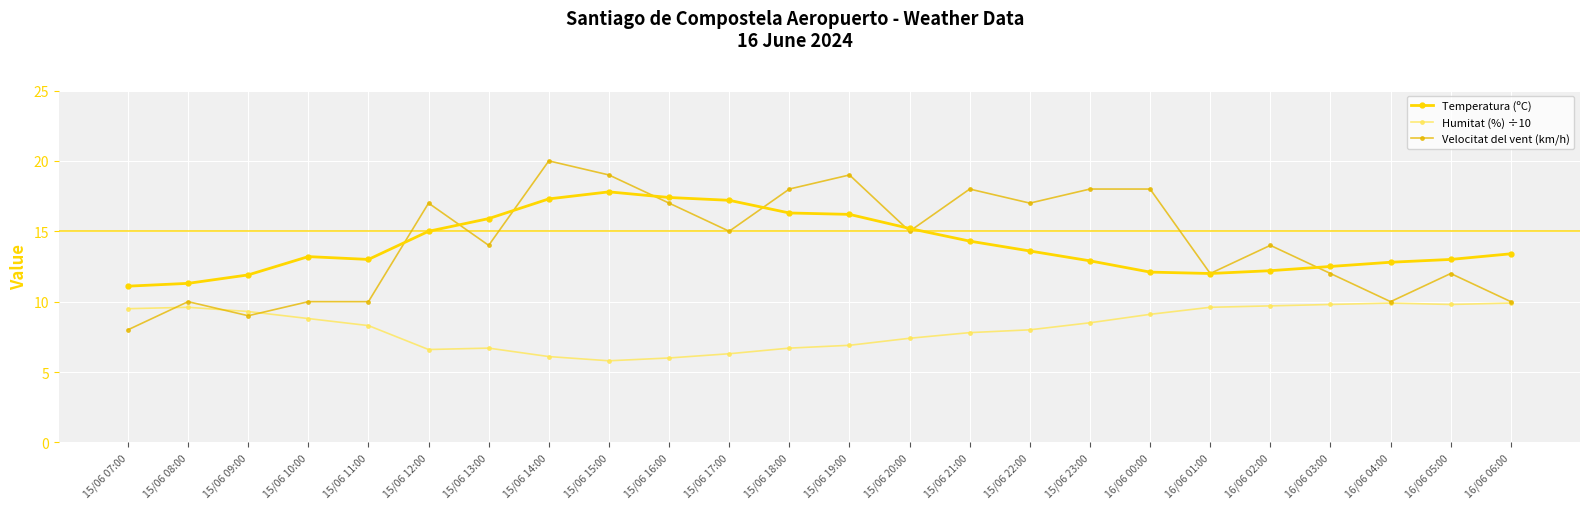

At which label is Temperatura (ºC) closest to 14?

15/06 21:00